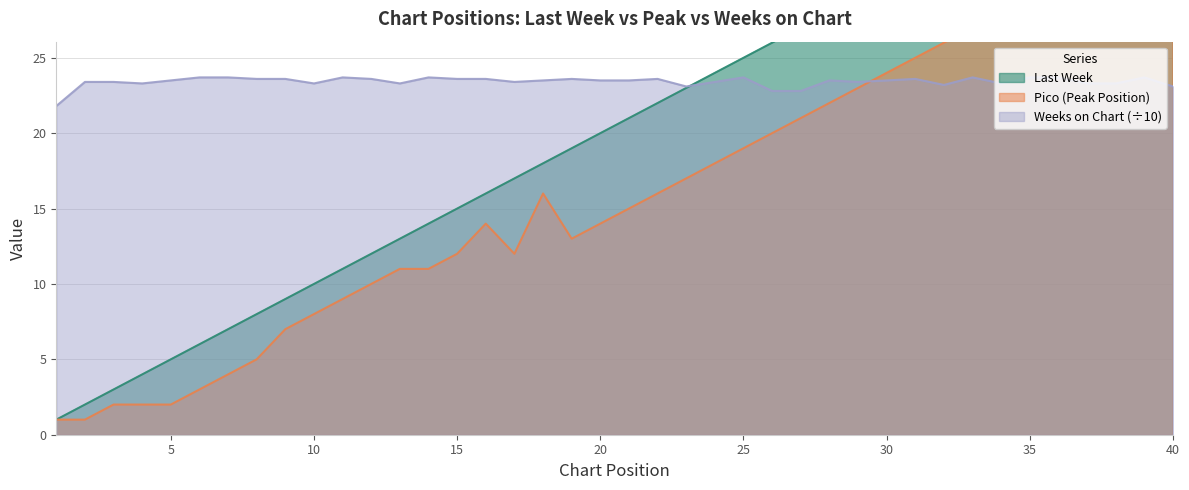

What value does the Pico series have at 14?

11.0